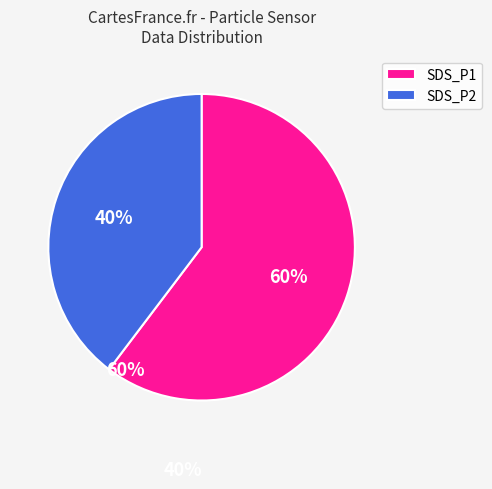

Which has a higher value, SDS_P1 or SDS_P2?

SDS_P1